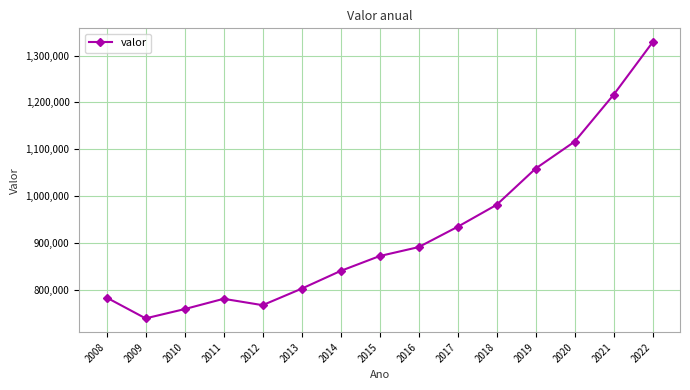

Approximately how many times larger is the value at 2018 compared to 2013?

1.2